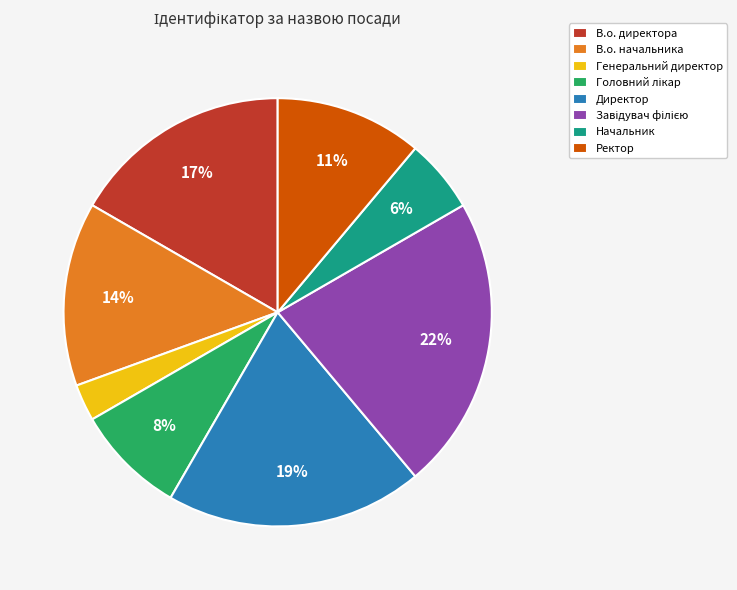

How many slices are in this pie chart?

8